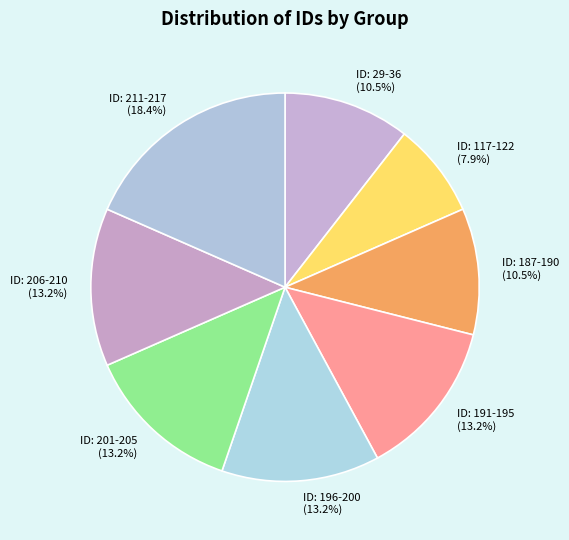

What percentage is NOT represented by ID: 211-217?

81.6%